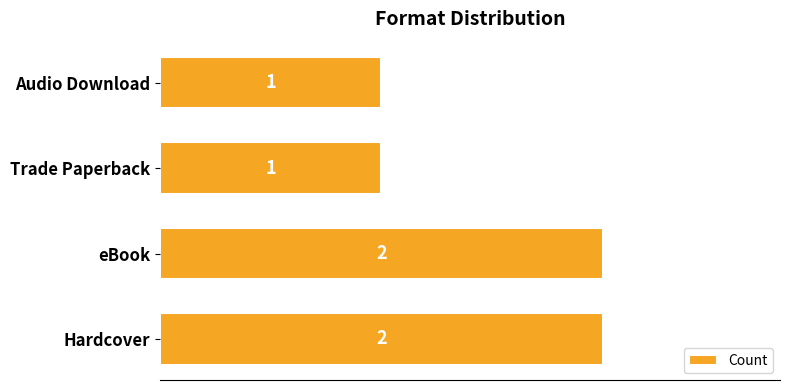

What is the ratio of the value at Hardcover to the value at eBook?

1.0